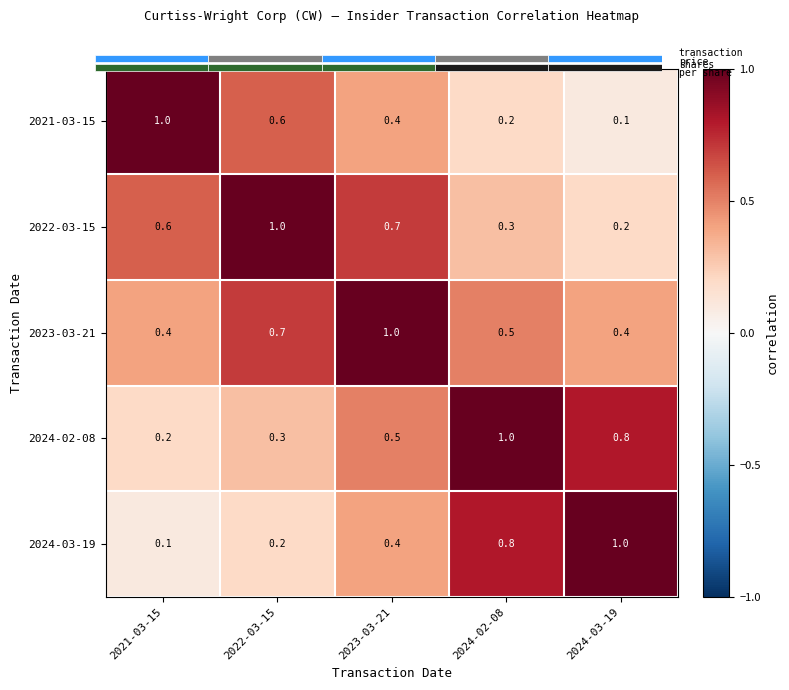

Is the value of 2024-02-08 at 2024-02-08 greater than the value of 2021-03-15 at 2024-02-08?

Yes